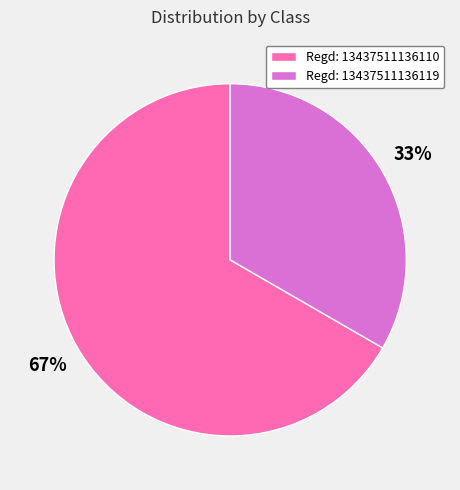

Rank the categories by value from lowest to highest.

Regd: 13437511136119, Regd: 13437511136110